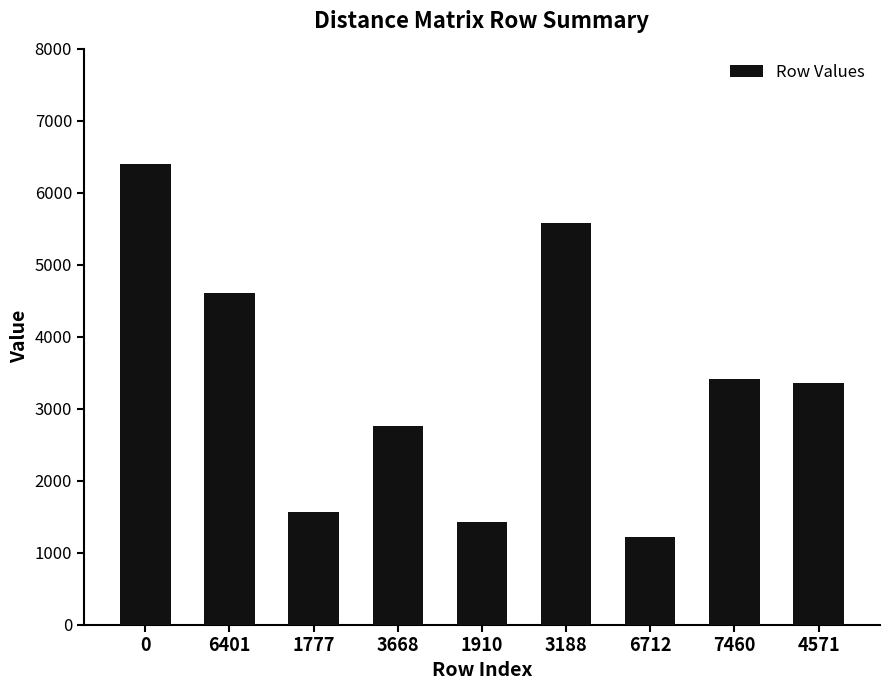

Which category has the lowest value across all series?

6712